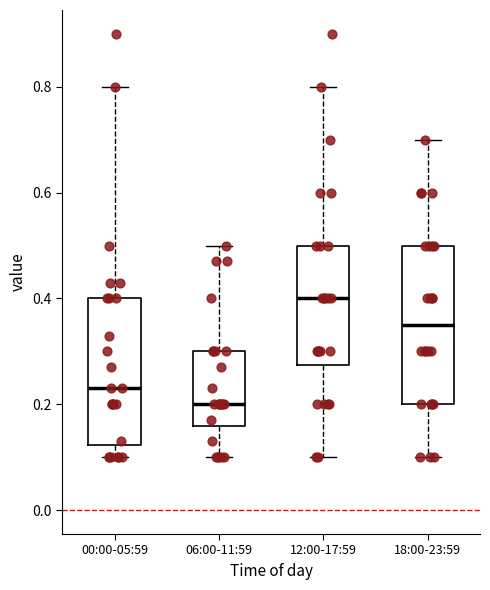

Reading left to right, transcribe this box plot: for each box, give where its median line is, the range the box spans, and where its two whiskers end, as read against the y-axis. The values are not printed on the chart, so give them approximately, as read against the axis.

00:00-05:59: median 0.24, box 0.12 to 0.40, whiskers 0.10 to 0.80
06:00-11:59: median 0.20, box 0.16 to 0.30, whiskers 0.10 to 0.50
12:00-17:59: median 0.40, box 0.28 to 0.50, whiskers 0.10 to 0.80
18:00-23:59: median 0.36, box 0.20 to 0.50, whiskers 0.10 to 0.70